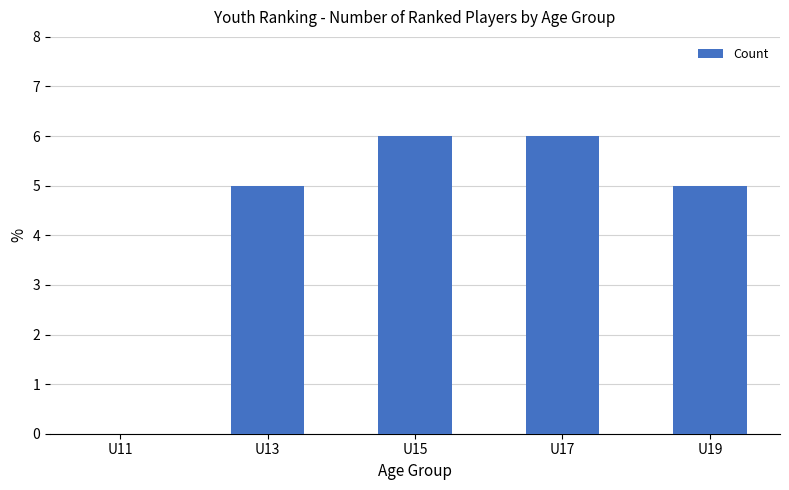

How many distinct data groups are displayed?

1